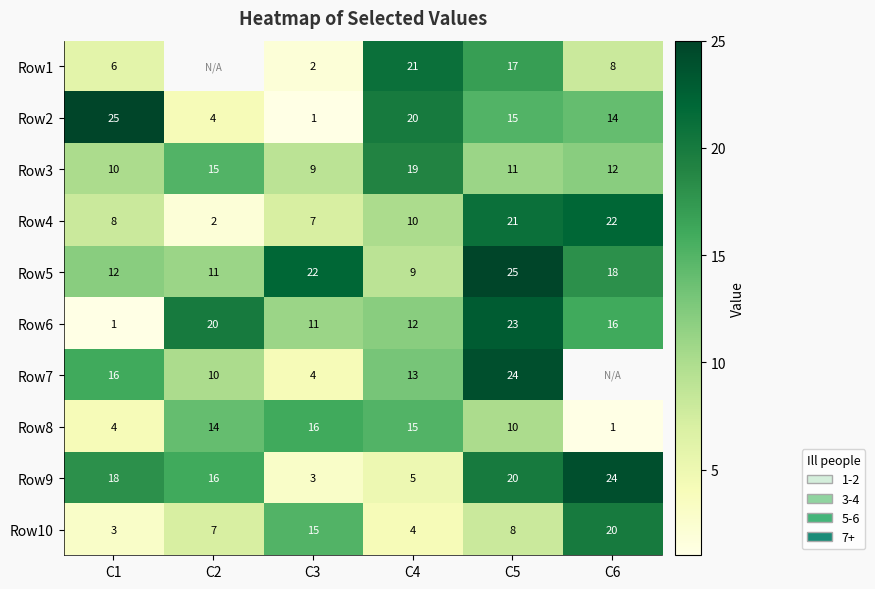

What is the maximum value shown in the chart?

25.0